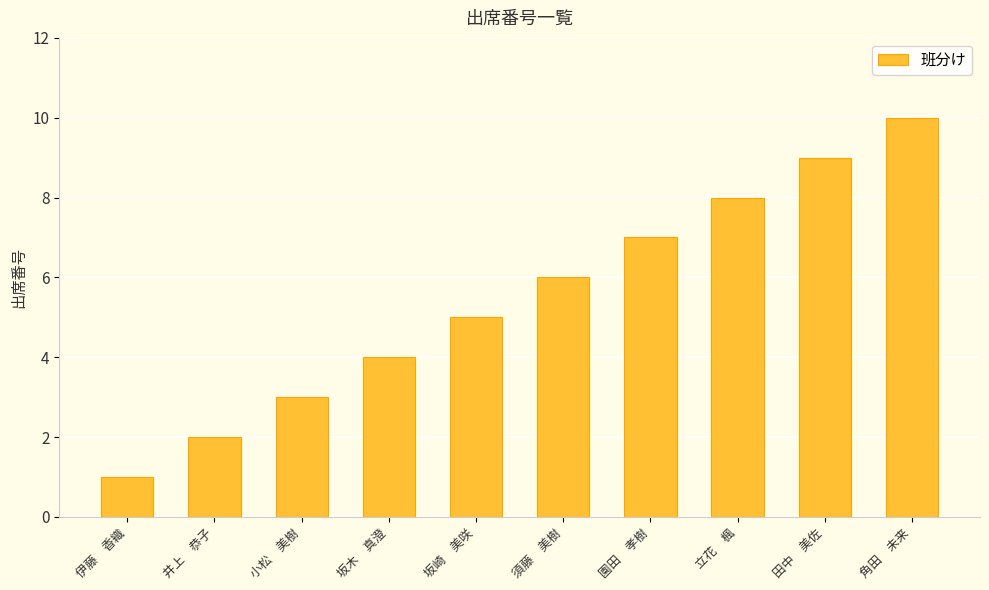

What is the value of the 1st bar from the left?

1